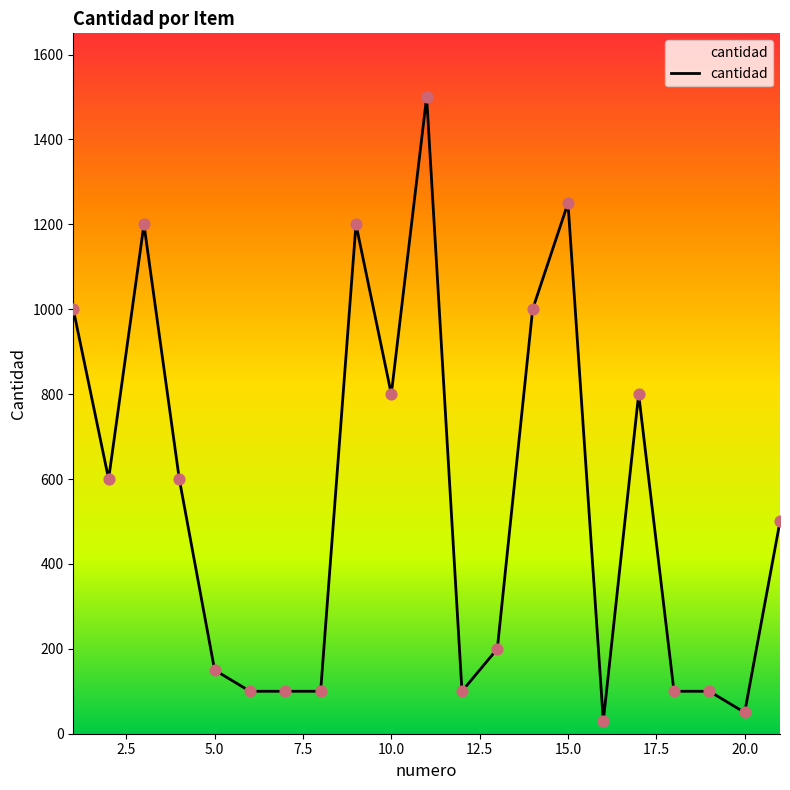

What is the greatest value displayed?

1500